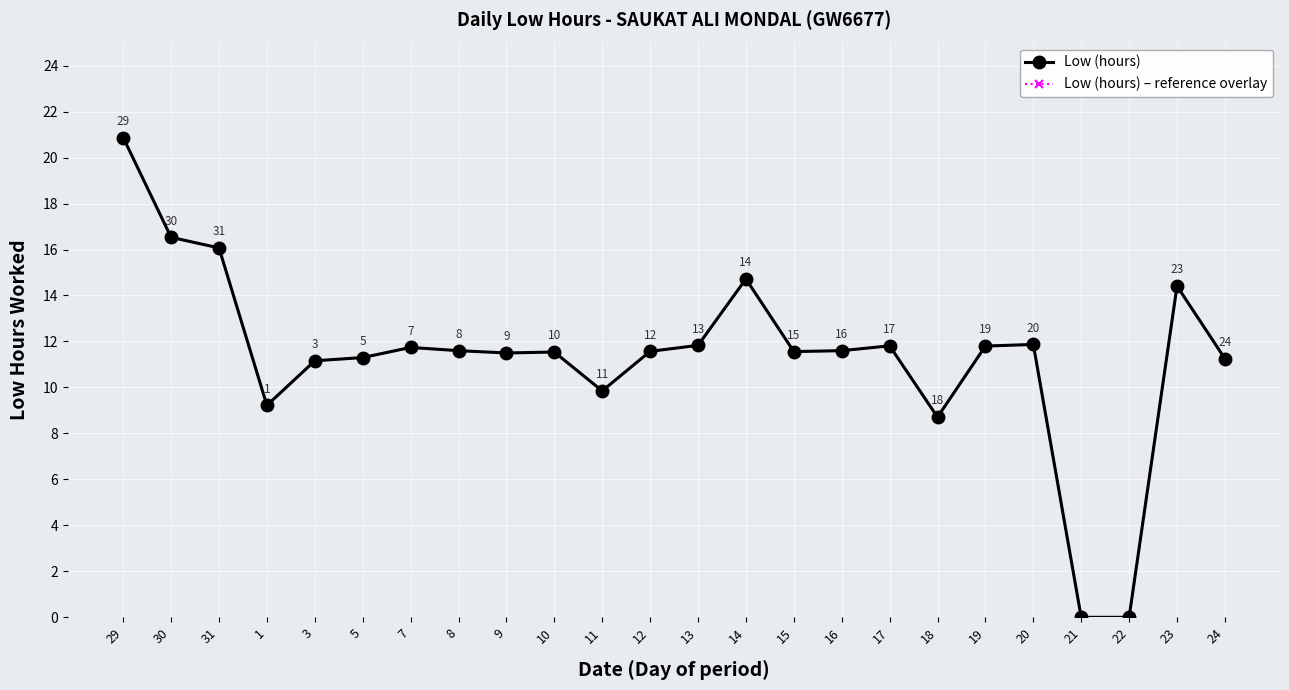

What is the maximum value shown in the chart?

20.9